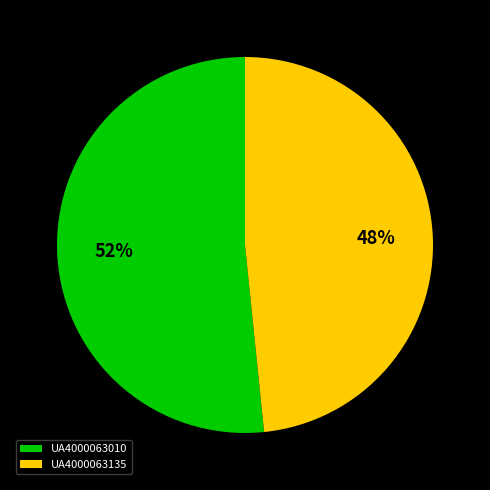

Is it true that UA4000063010 is 52% of the pie?

True